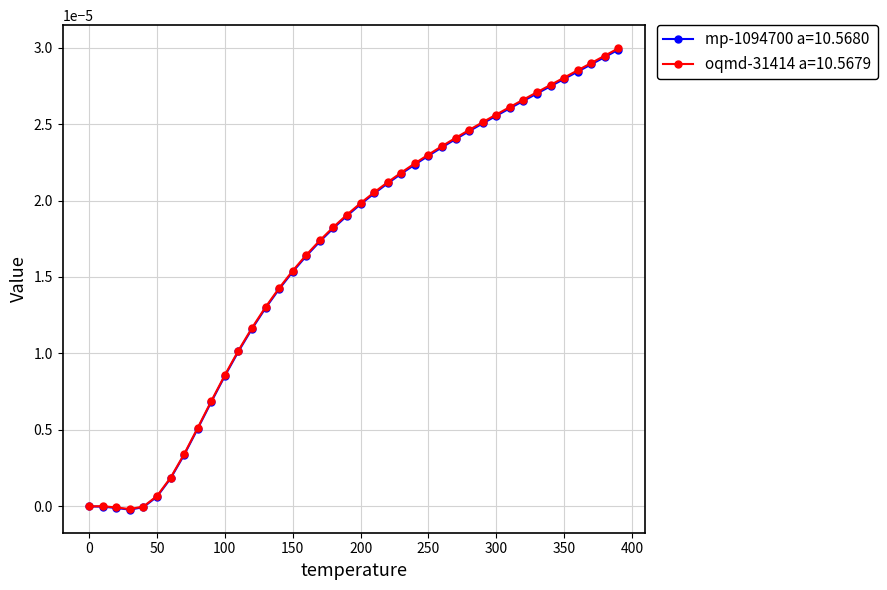

Count the number of categories in the chart.

40